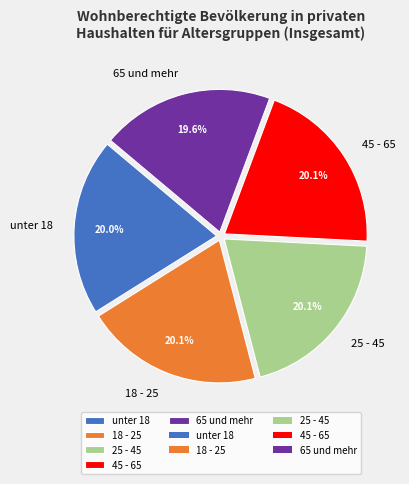

What is the ratio of the value at 45 - 65 to the value at 25 - 45?

1.0